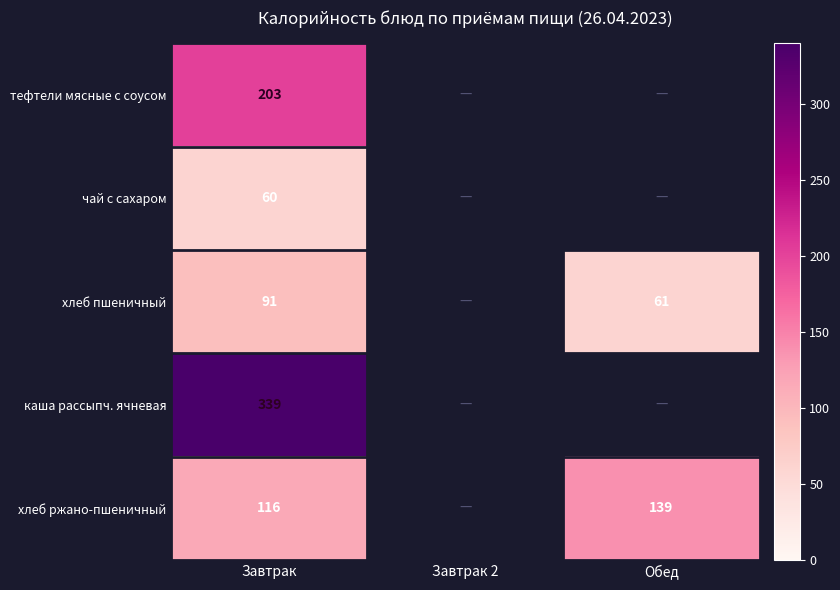

The value of хлеб пшеничный at Обед is 97. True or false?

False